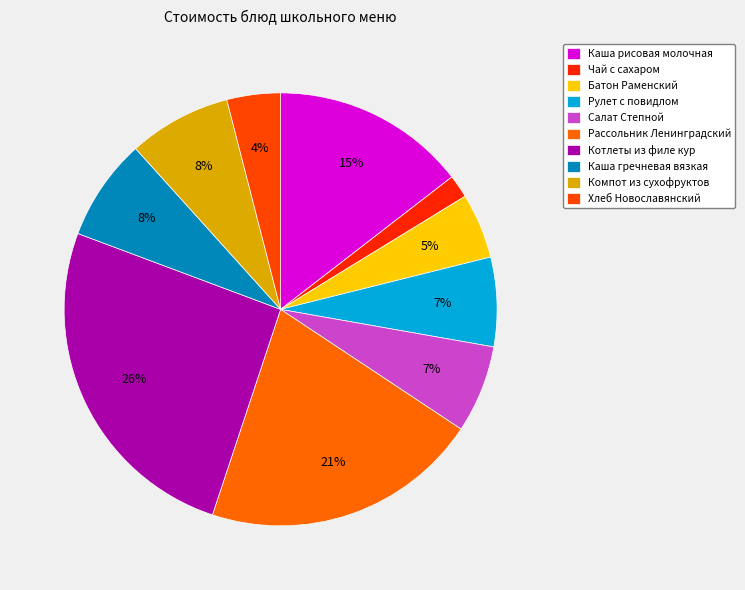

Does Батон Раменский account for over 50% of the chart?

No